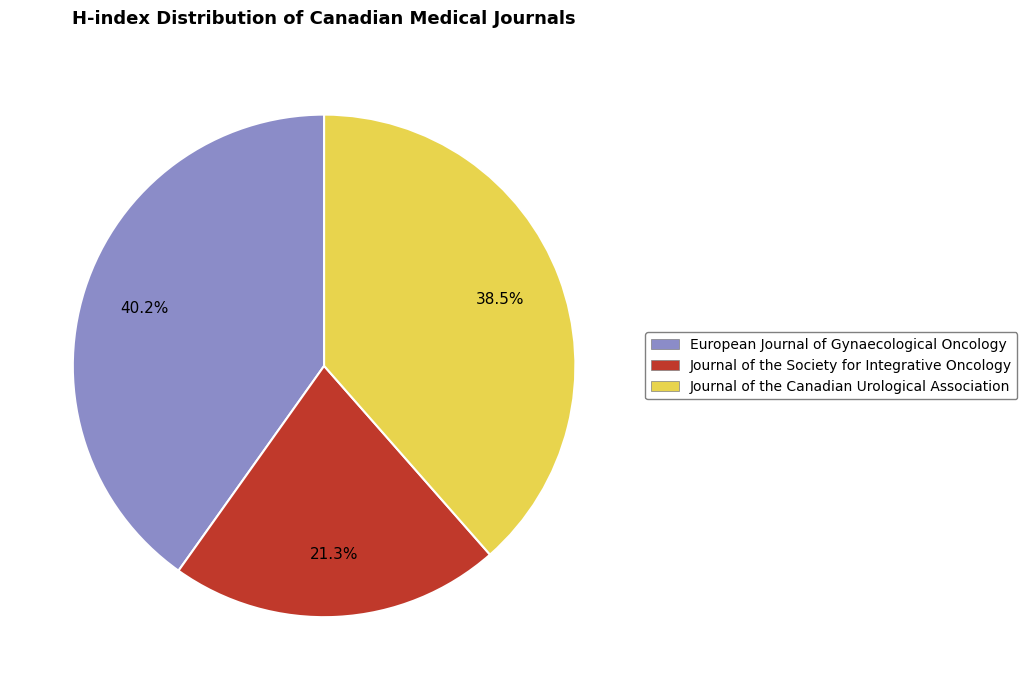

Does any single category account for the majority?

No